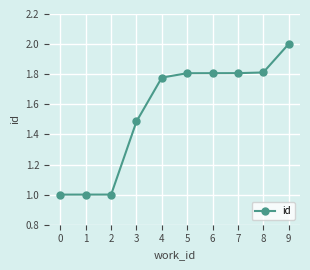

What is the value of the 1st point from the left?

1.0